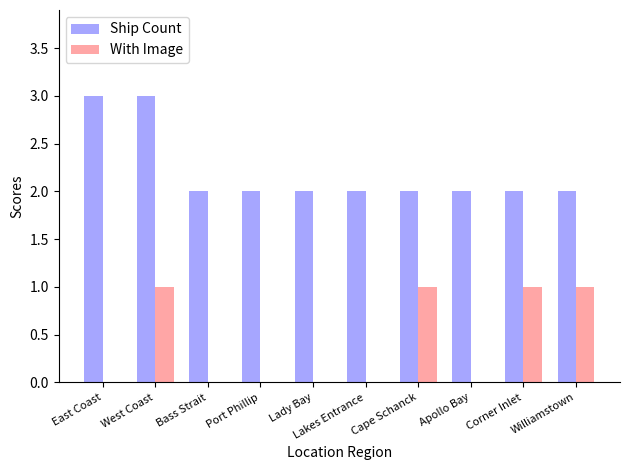

True or false: Ship Count has a value of 2 at Apollo Bay.

True